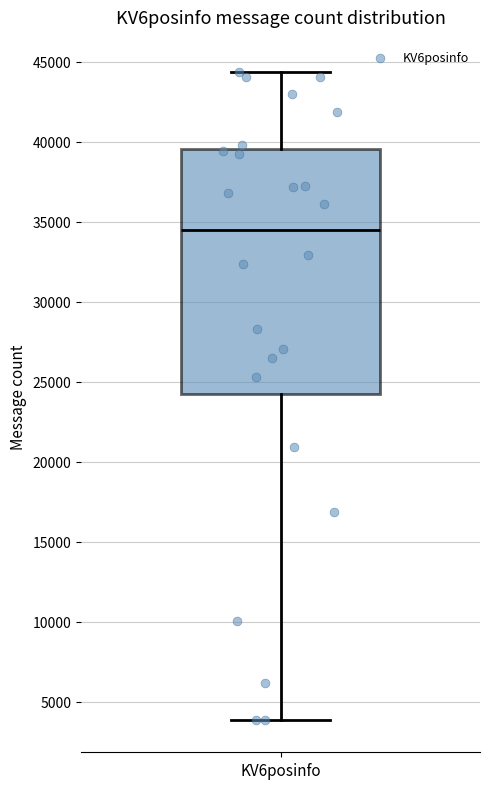

Read this box plot against the y-axis: the position of the median line, the range covered by the box, and the ends of both whiskers. The values are not printed on the chart, so give them approximately, as read against the axis.

median 34500, box 24000 to 39500, whiskers 4000 to 44500